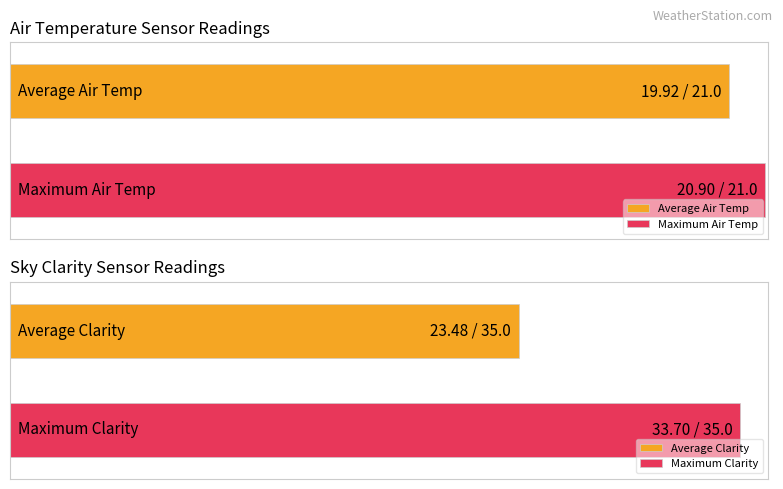

The value of Clarity at 17 is 19.4. True or false?

False